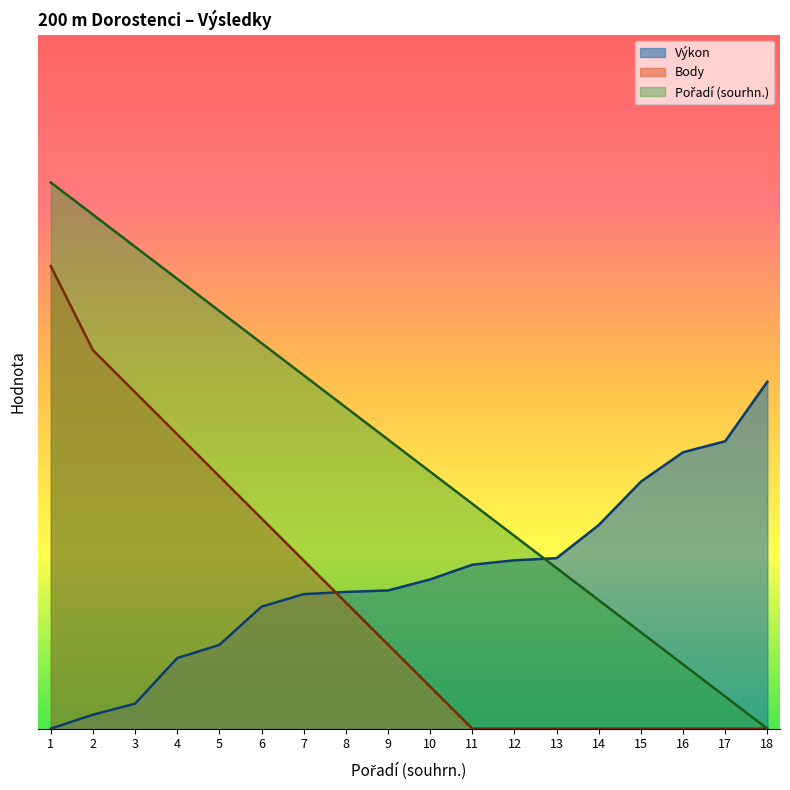

How many data points does each series have?

18